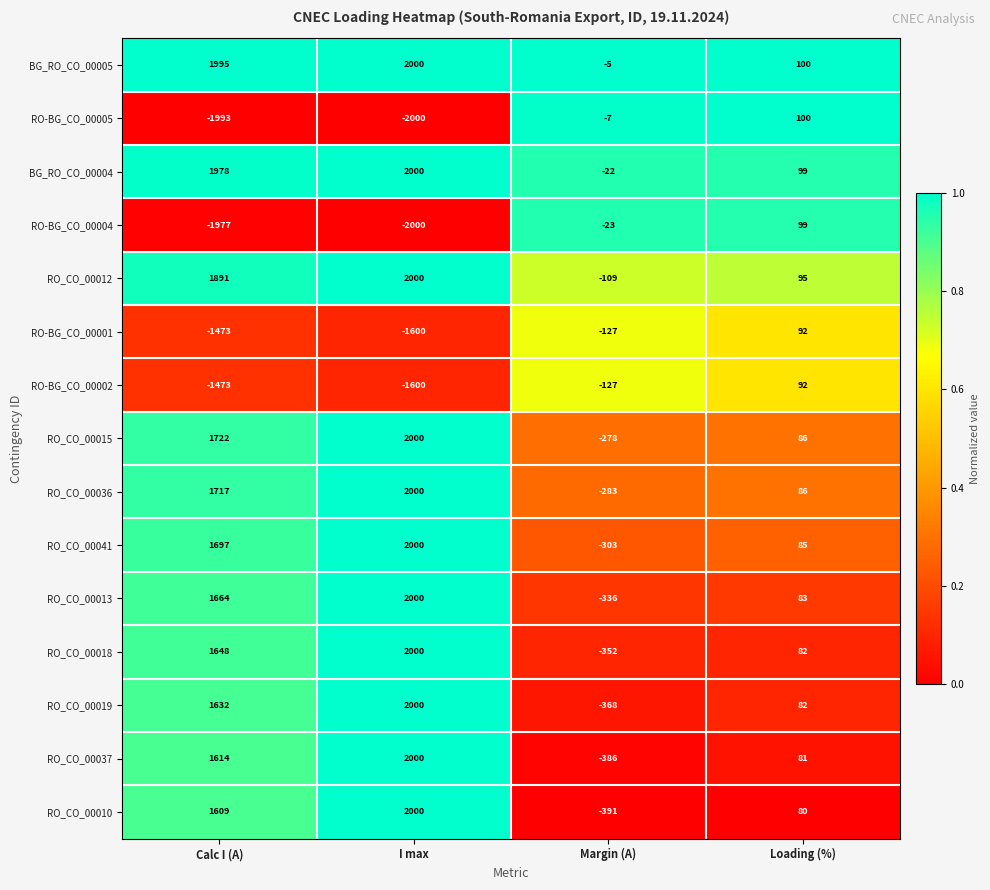

Is the value of RO_CO_00010 at Margin (A) greater than the value of RO_CO_00041 at Loading (%)?

No